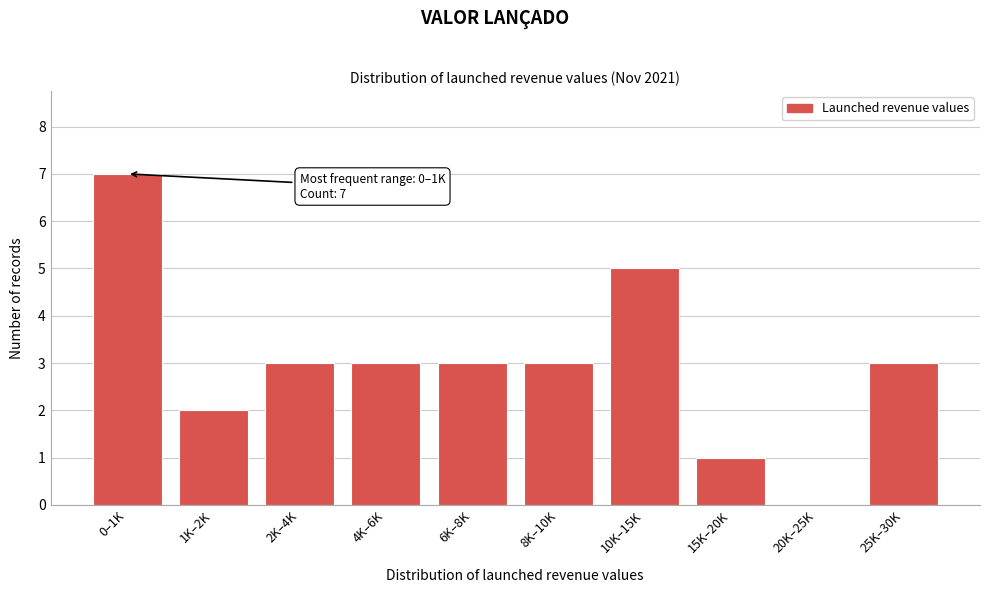

Reading left to right, what are all the values shown in this chart?

0–1K=7	1K–2K=2	2K–4K=3	4K–6K=3	6K–8K=3	8K–10K=3	10K–15K=5	15K–20K=1	20K–25K=0	25K–30K=3